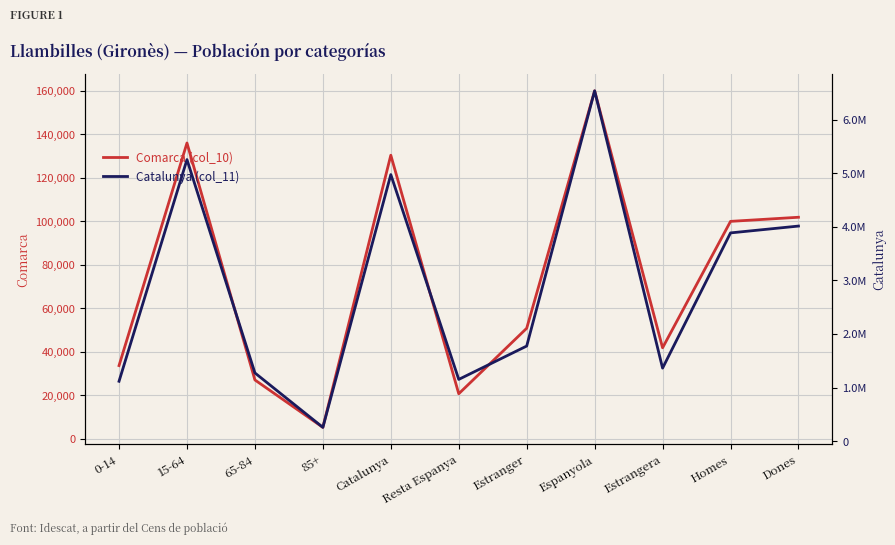

Is the value of Comarca (col_10) at 85+ greater than the value of Catalunya (col_11) at Espanyola?

No